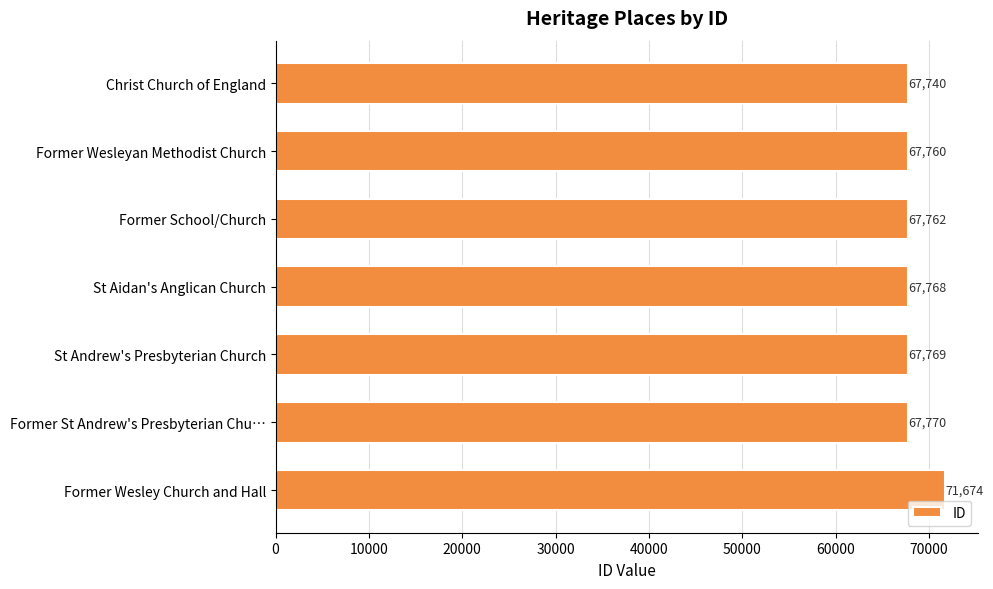

What is the change in value from St Aidan's Anglican Church to St Andrew's Presbyterian Church?

+1